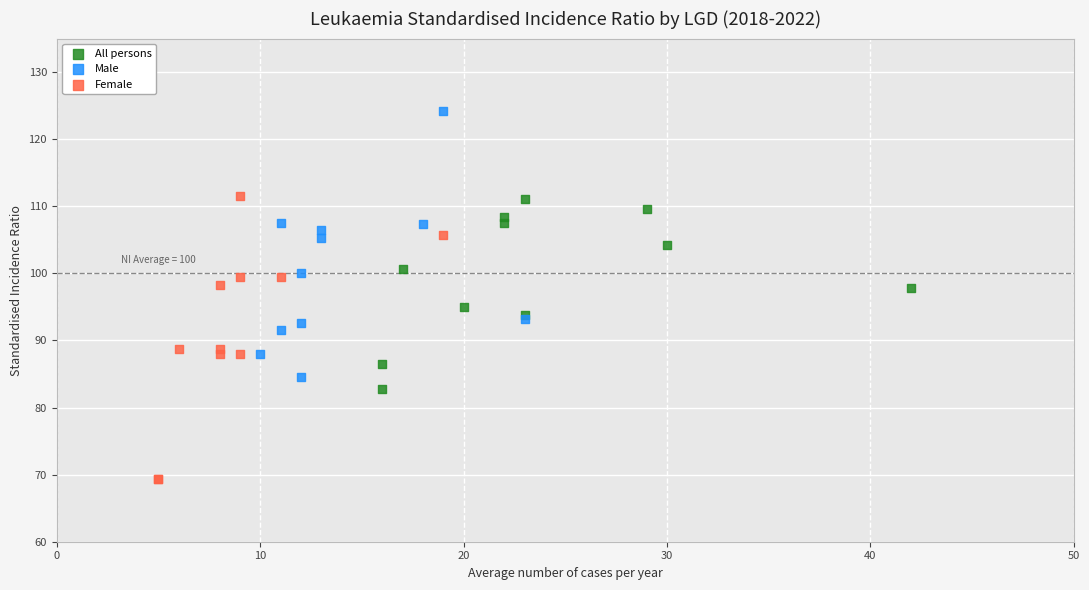

Which series contains the lowest Y value?

Female